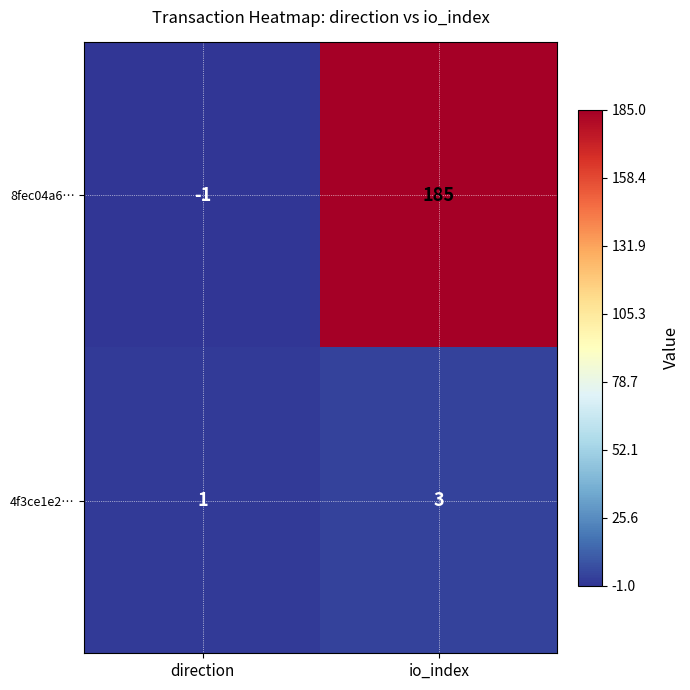

The value of 4f3ce1e2… at direction is 0. True or false?

False